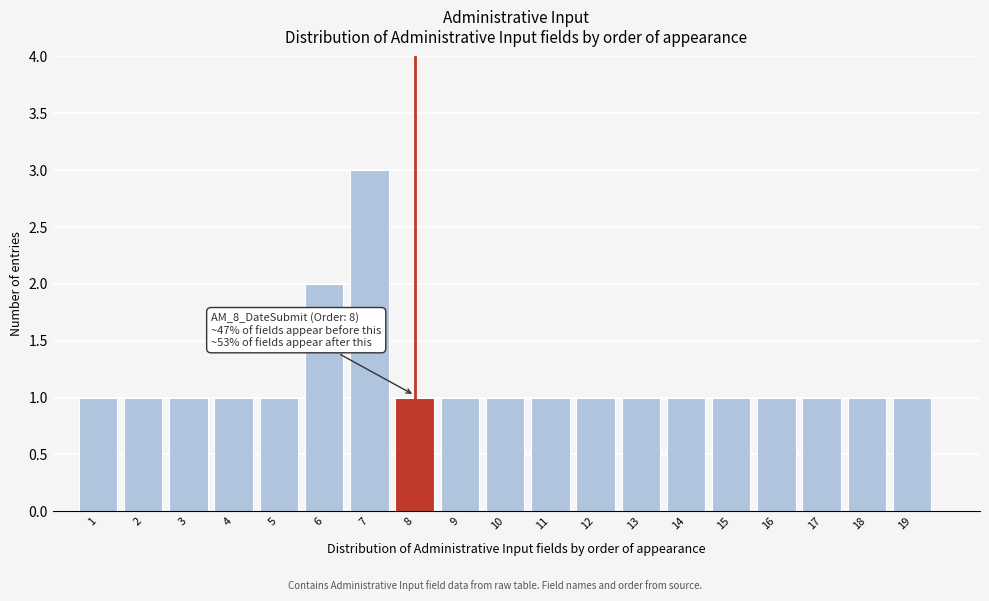

Reading left to right, what are all the values shown in this chart?

1	1	1	1	1	2	3	1	1	1	1	1	1	1	1	1	1	1	1